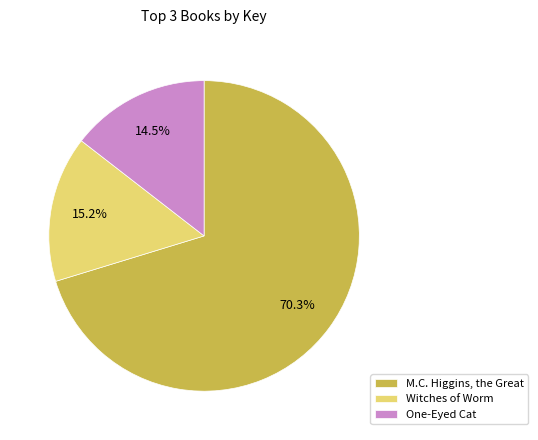

To the nearest percent, what is the average slice percentage?

33%